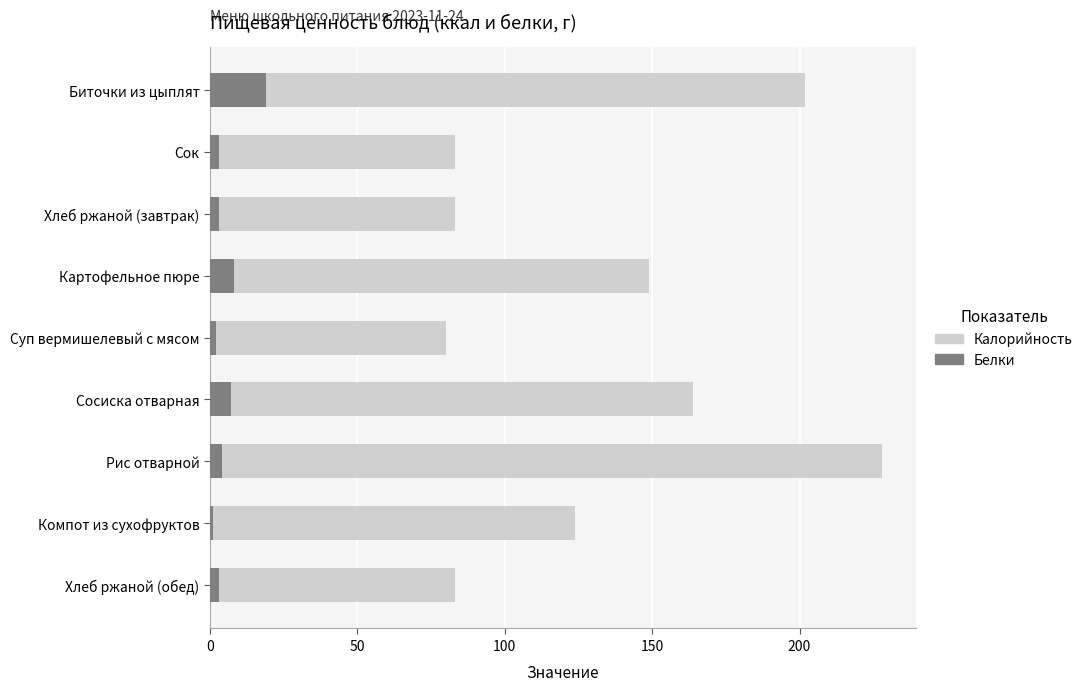

What are all the series names shown in the legend?

Калорийность, Белки